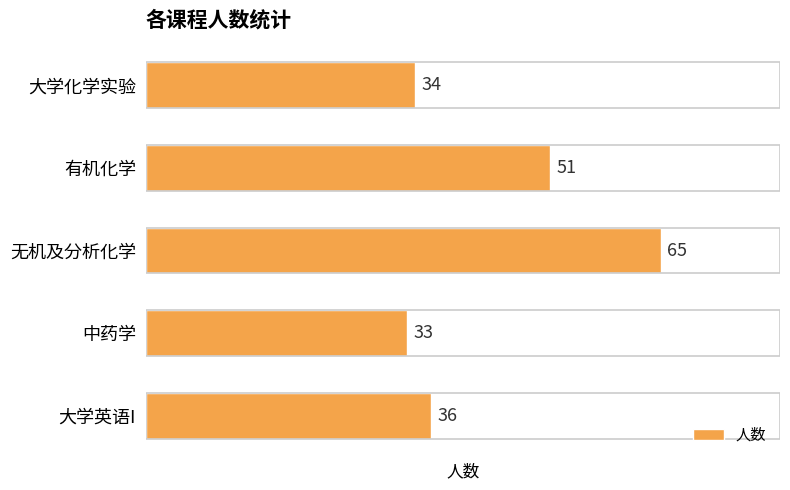

Does the chart contain stacked bars?

No